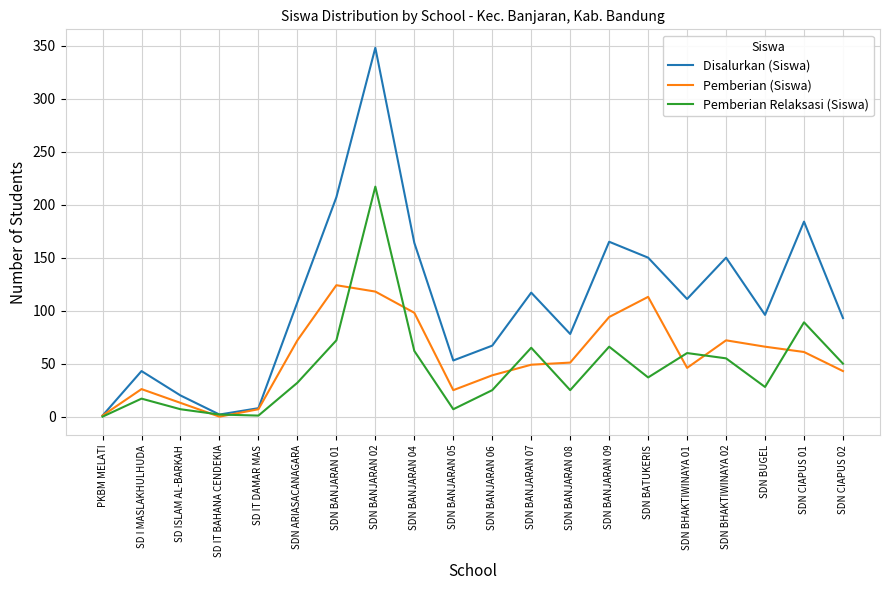

What is the difference between the second highest and minimum values in the Pemberian Relaksasi (Siswa) series?

89